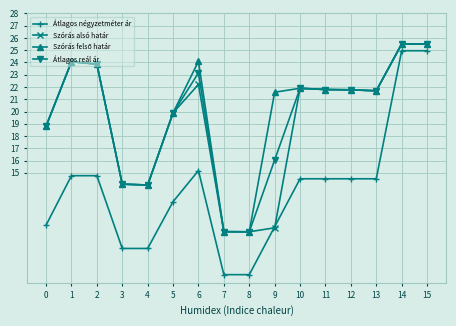

True or false: Szórás alsó határ has more than 2 interior local peaks.

True